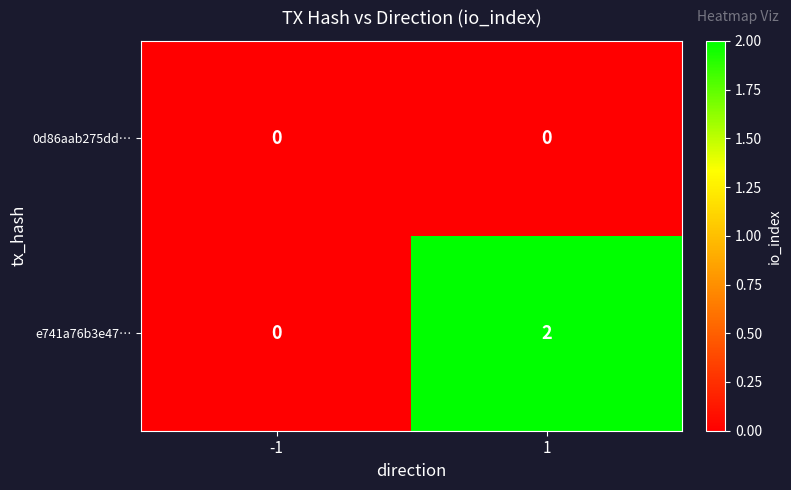

Which series has the largest total across all categories?

e741a76b3e47…